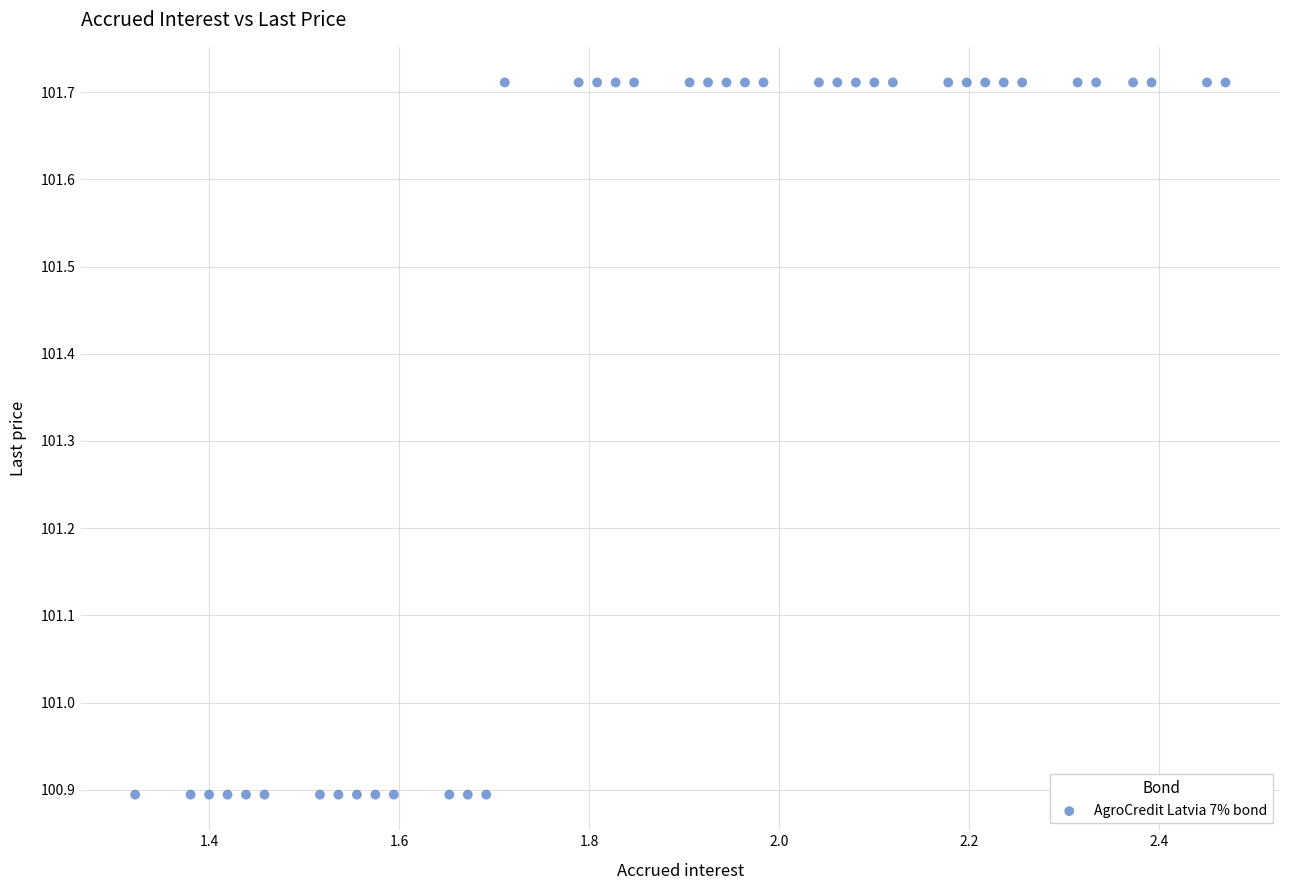

What is the range of Y values (max minus min)?

0.8